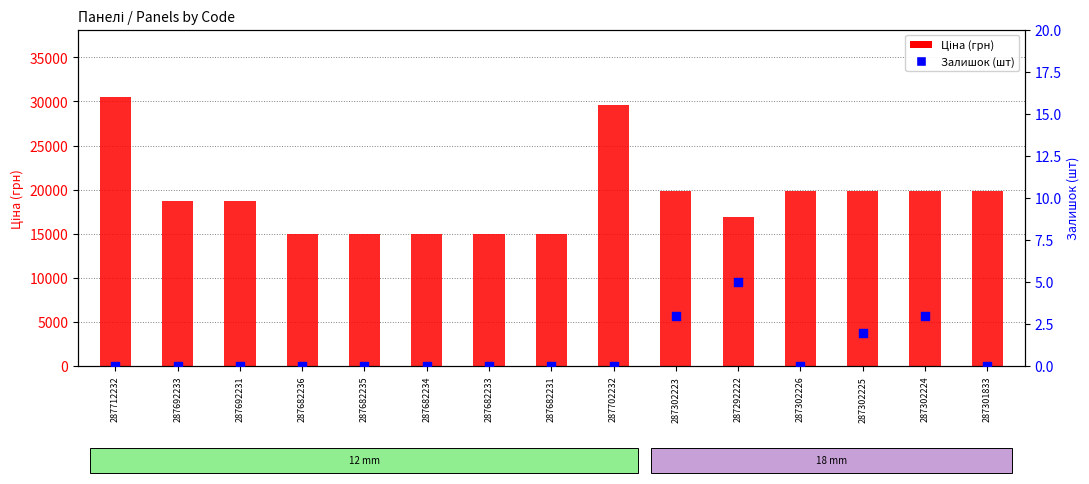

What are all the series names shown in the legend?

Ціна, Залишок